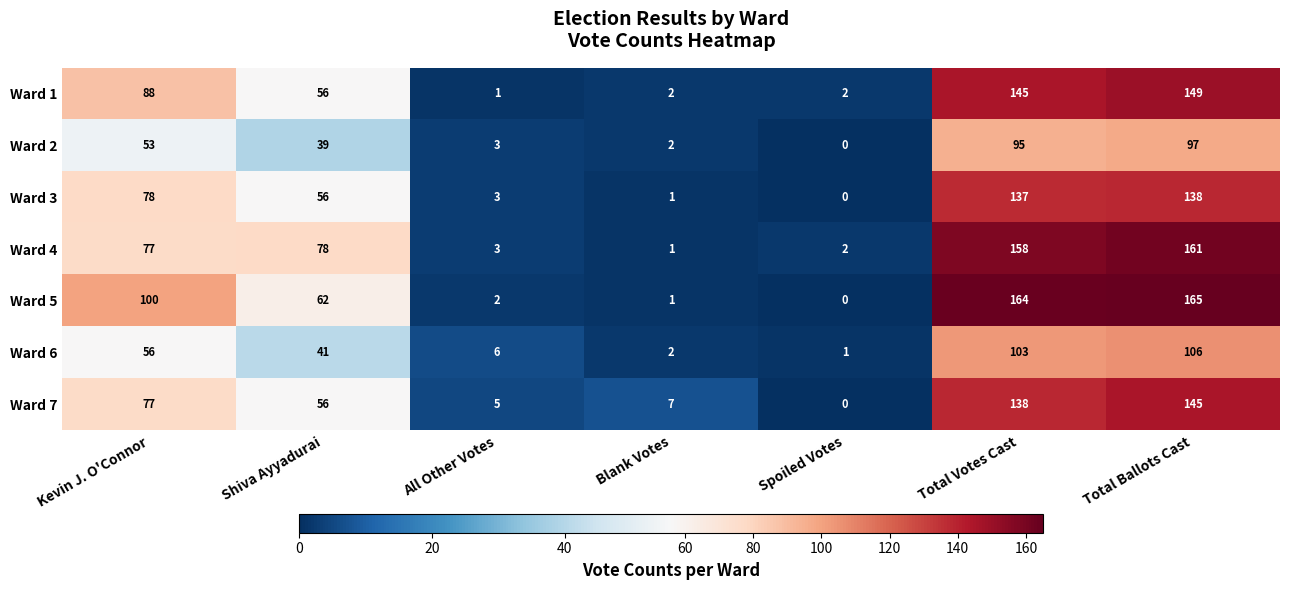

What is the difference between the second highest and second lowest values in the Ward 6 series?

101